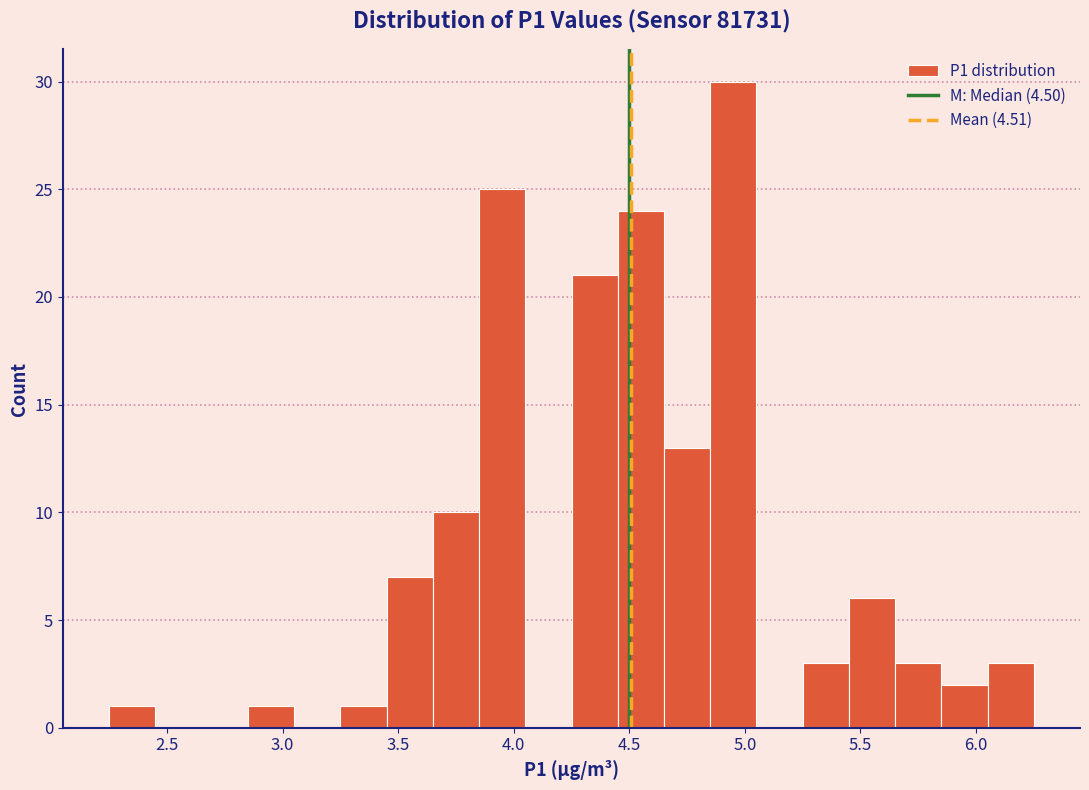

Reading left to right, list every bar in this chart as the range it spans on the x-axis followed by its height. The values are not printed on the chart, so give them approximately, as read against the axis.

2.25 to 2.45: 1
2.45 to 2.65: 0
2.65 to 2.85: 0
2.85 to 3.05: 1
3.05 to 3.25: 0
3.25 to 3.45: 1
3.45 to 3.65: 7
3.65 to 3.85: 10
3.85 to 4.05: 25
4.05 to 4.25: 0
4.25 to 4.45: 21
4.45 to 4.65: 24
4.65 to 4.85: 13
4.85 to 5.05: 30
5.05 to 5.25: 0
5.25 to 5.45: 3
5.45 to 5.65: 6
5.65 to 5.85: 3
5.85 to 6.05: 2
6.05 to 6.25: 3